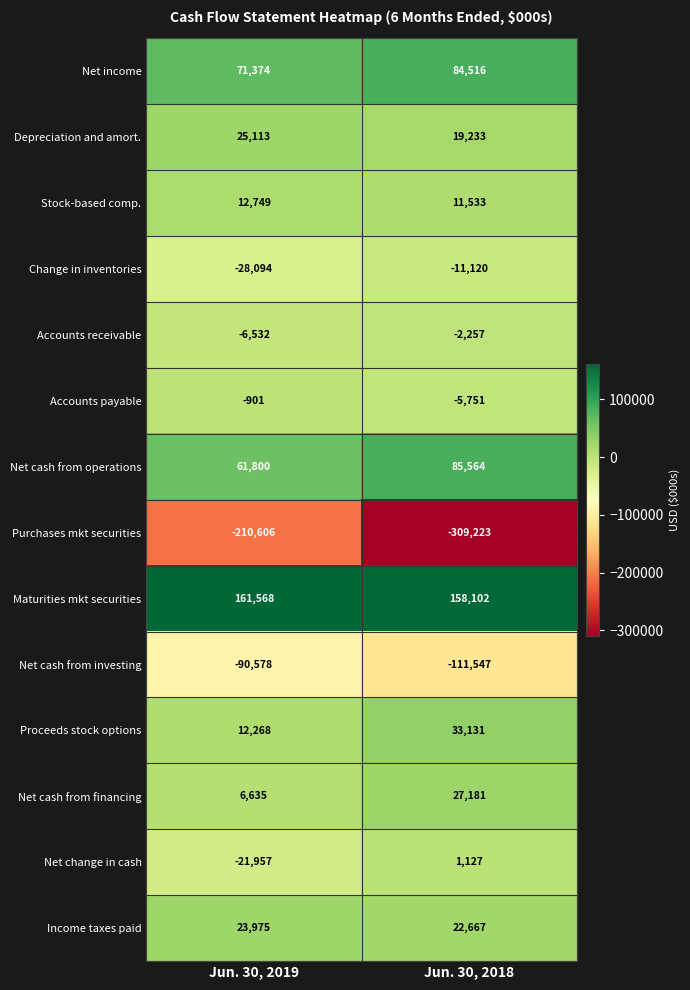

What is the sum of all Depreciation and amort. values?

44346